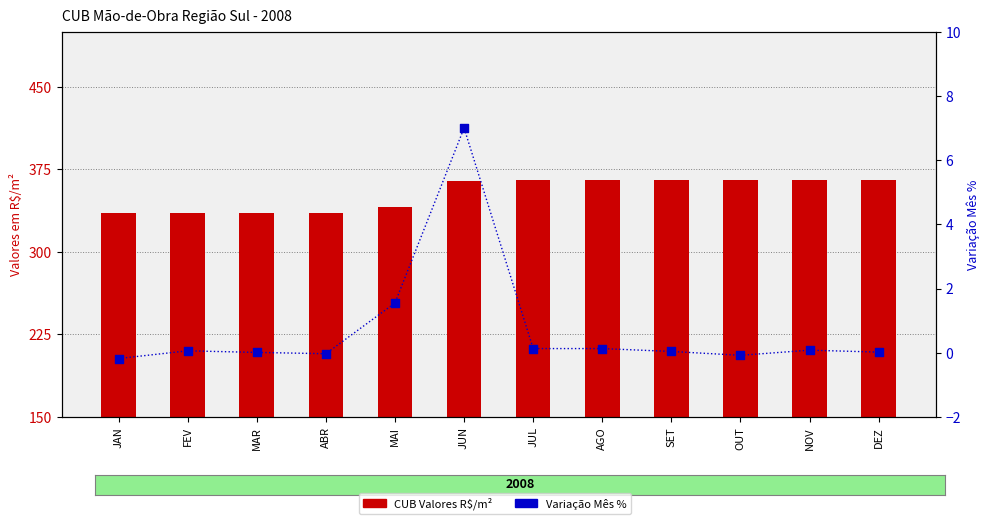

What are all the series names shown in the legend?

CUB Valores R$/m², Variação Mês %